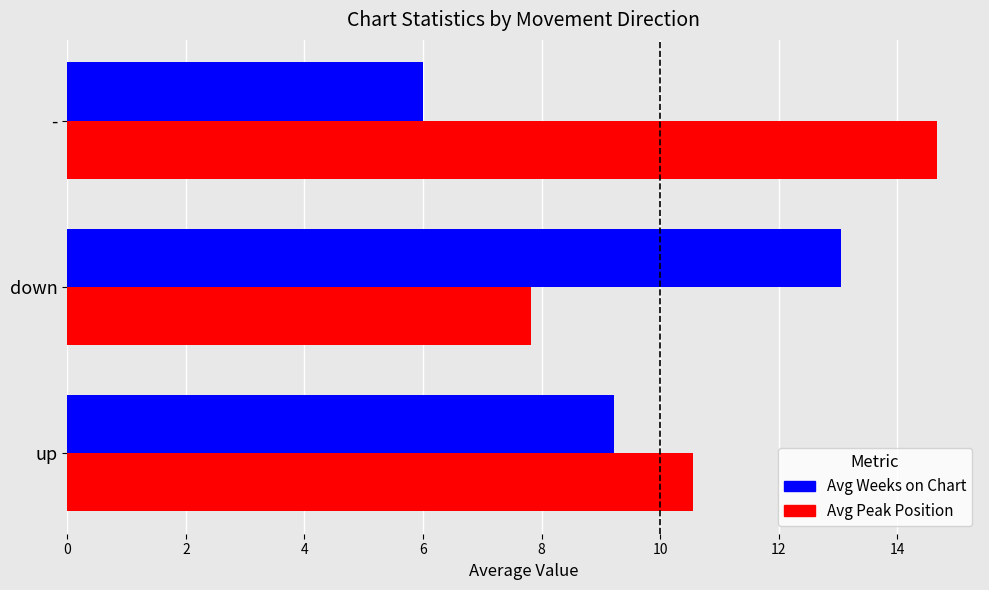

Is it true that Avg Peak Position equals 3.1 at down?

False